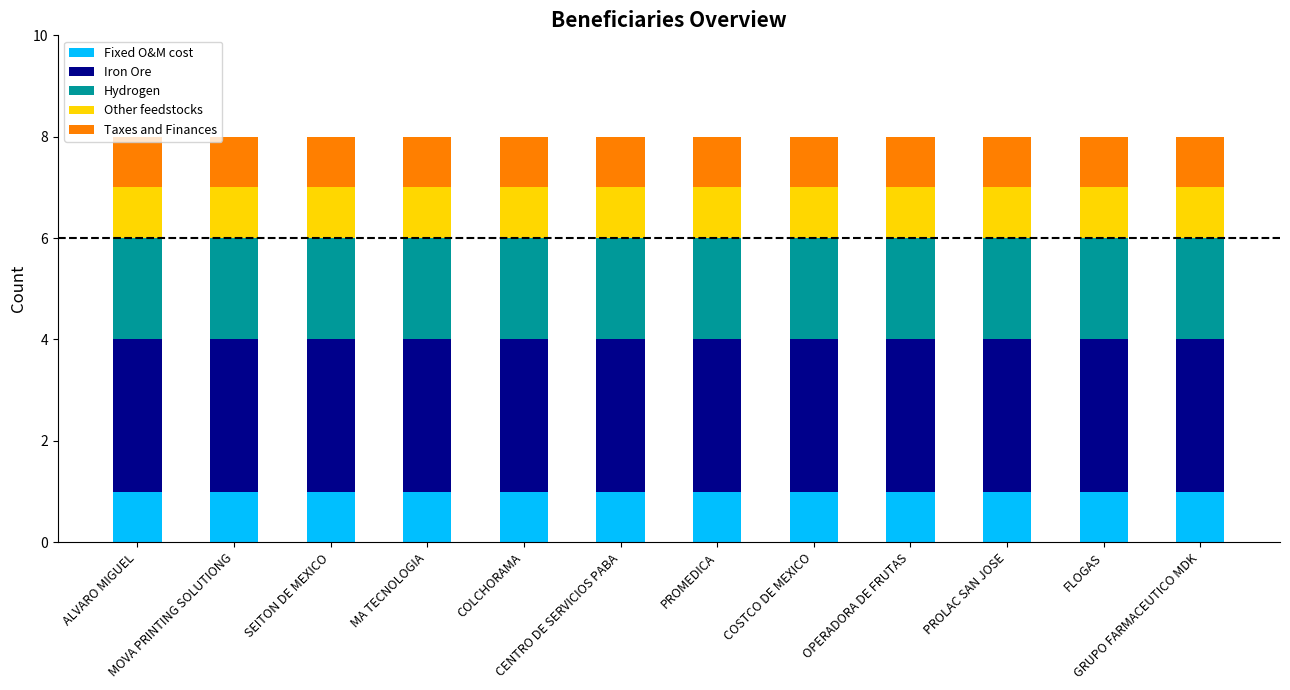

What is the approximate value of Iron Ore at MA TECNOLOGIA?

3